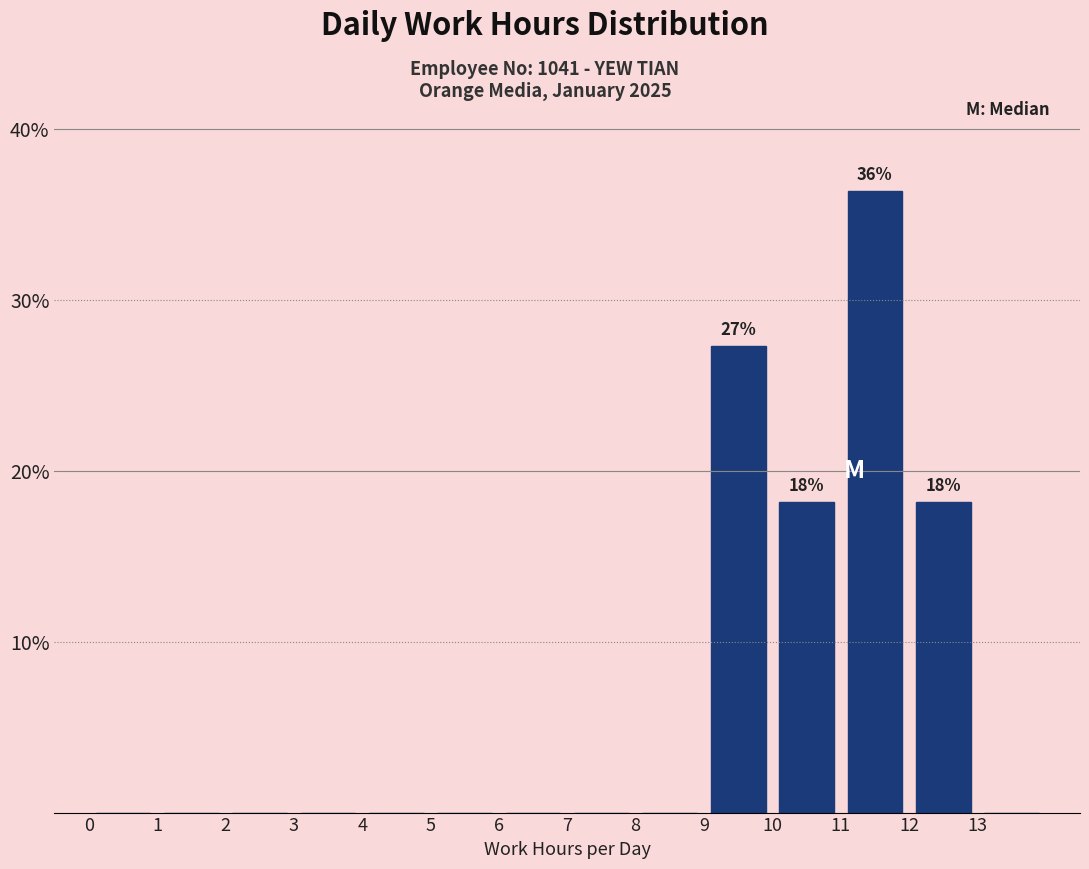

Which range on the x-axis has the tallest bar?

11 to 12